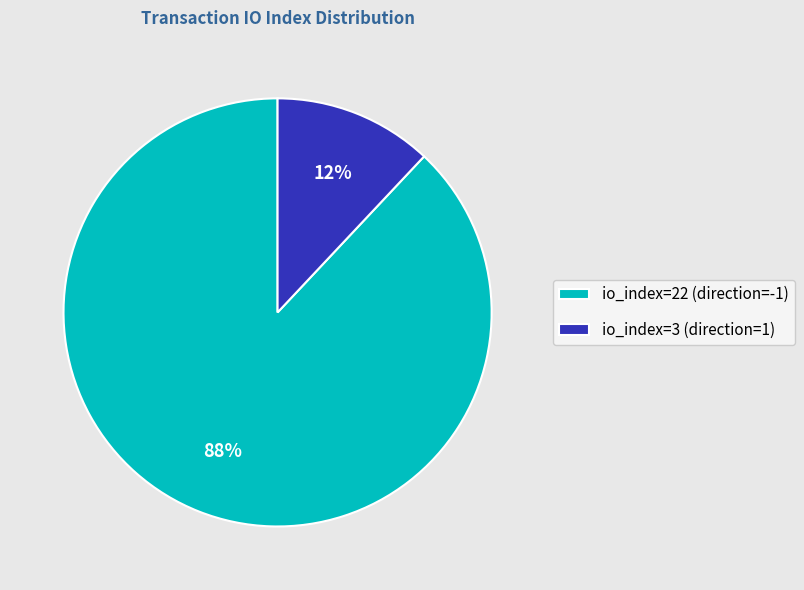

True or false: io_index=3 (direction=1) accounts for 17% of the total.

False